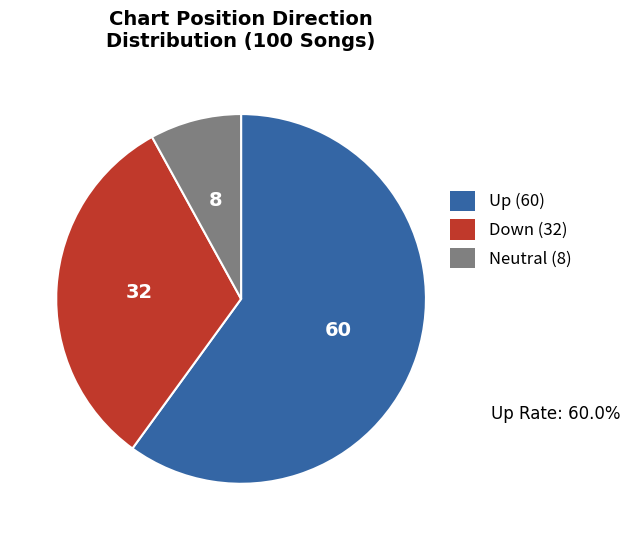

Does any single category account for the majority?

Yes